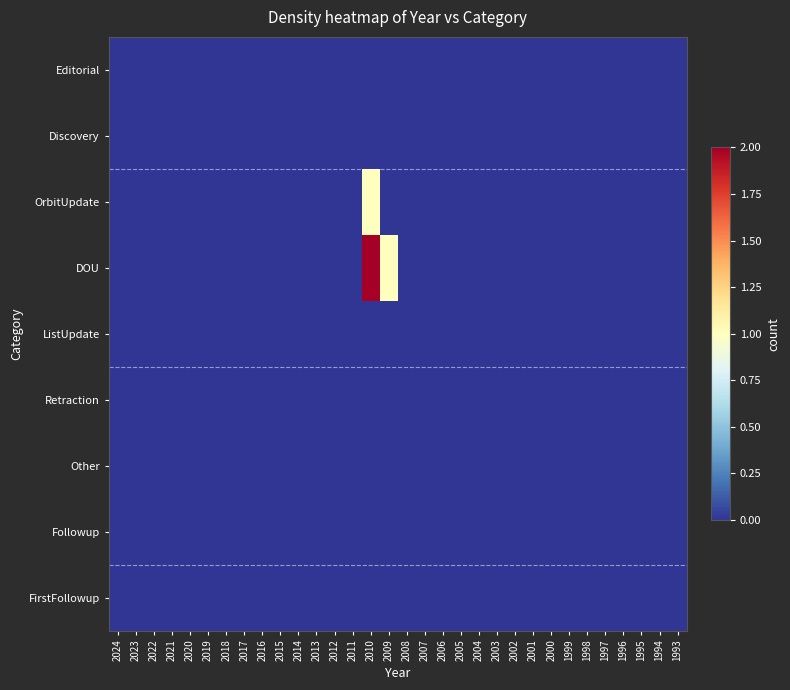

How many data points does each series have?

32